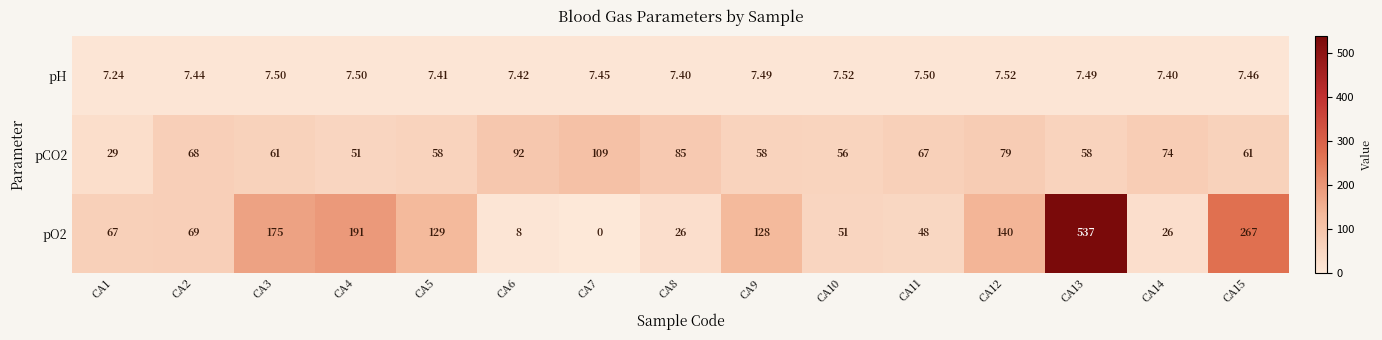

At how many categories does at least one series exceed 360?

1